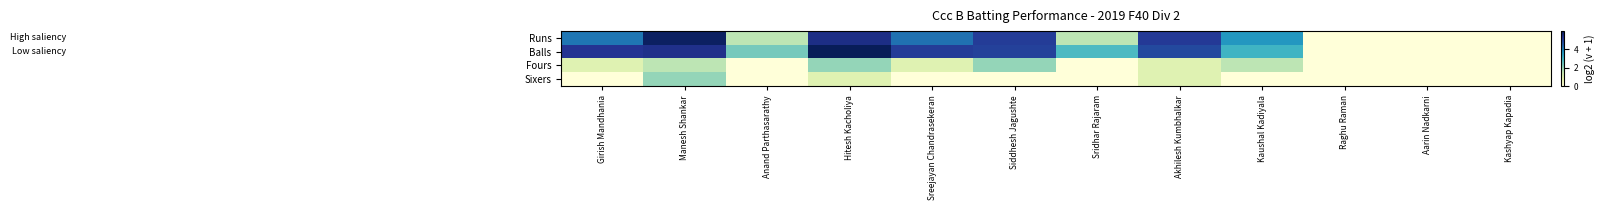

Rank the series by their maximum value, from lowest to highest.

Fours, Sixers, Runs, Balls